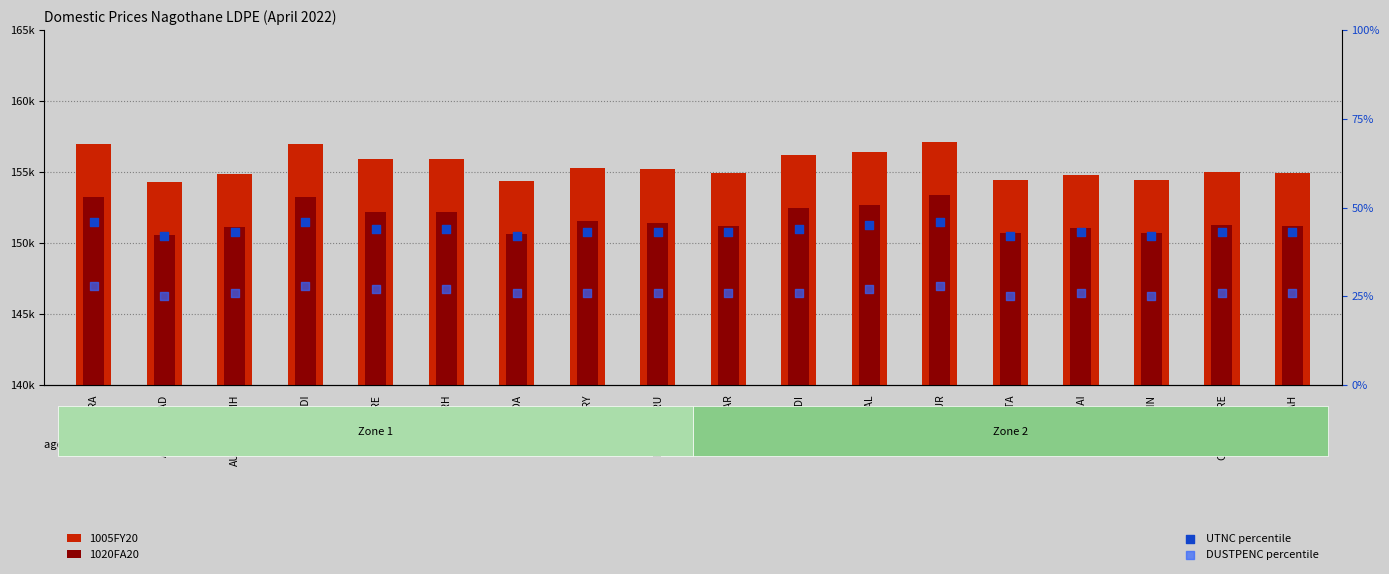

What is the total value across all series at BARODA?

305104